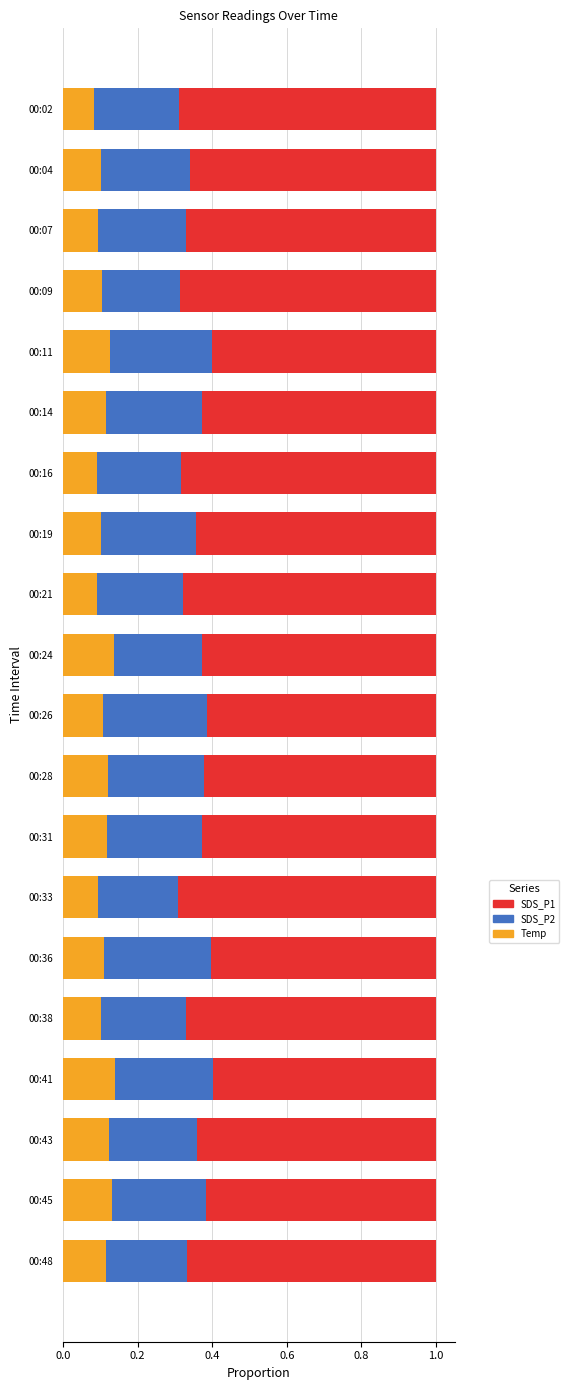

How many Temp values are between 0 and 1?

20